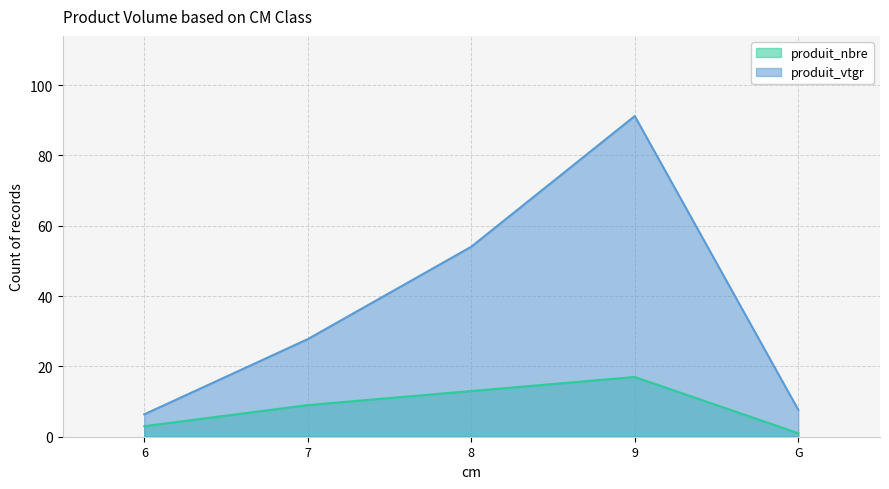

What is the difference between the maximum and minimum values in the produit_nbre series?

16.0